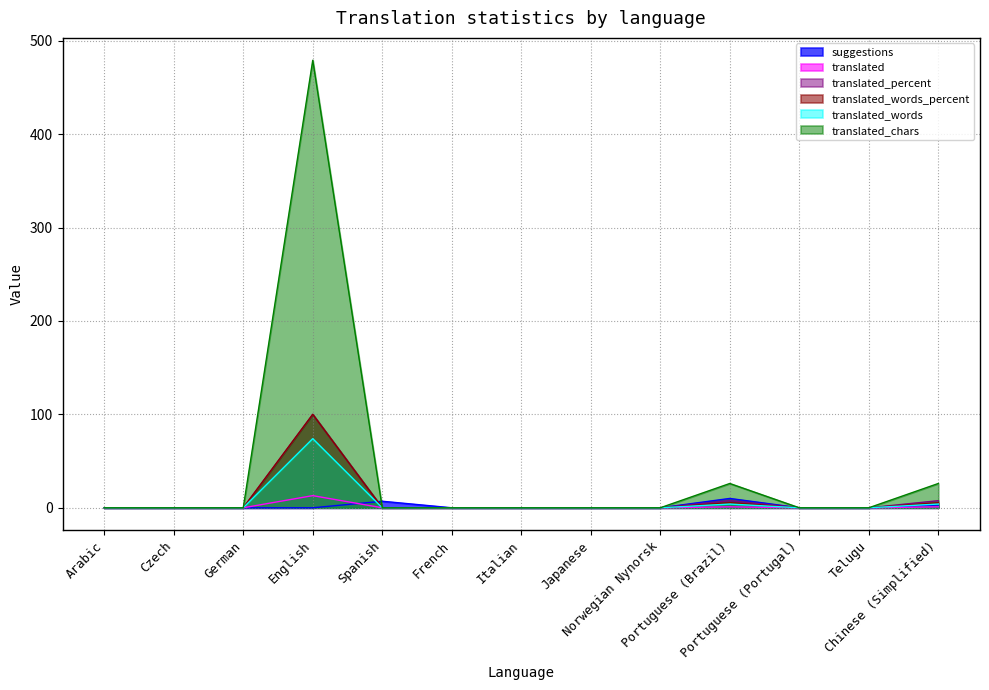

How many intersections are there between suggestions and translated_words?

1